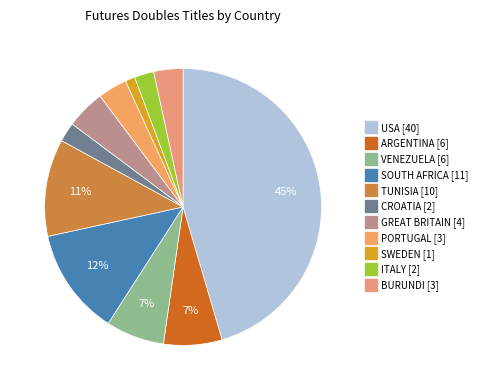

How many slices are in this pie chart?

11